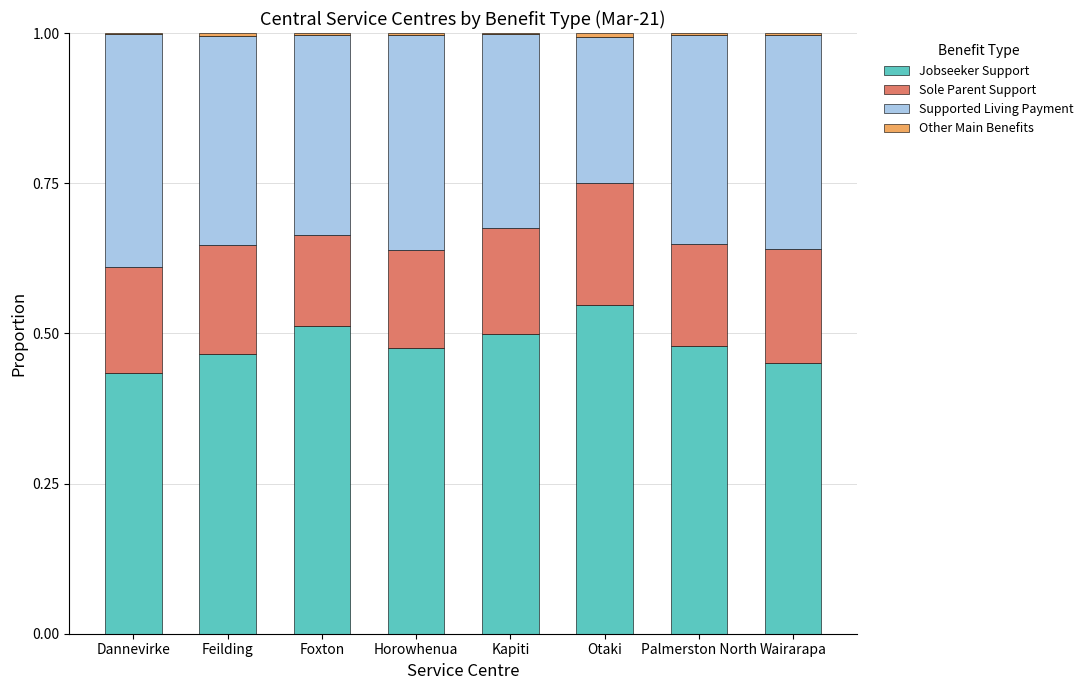

At which label does Jobseeker Support reach its peak?

Otaki